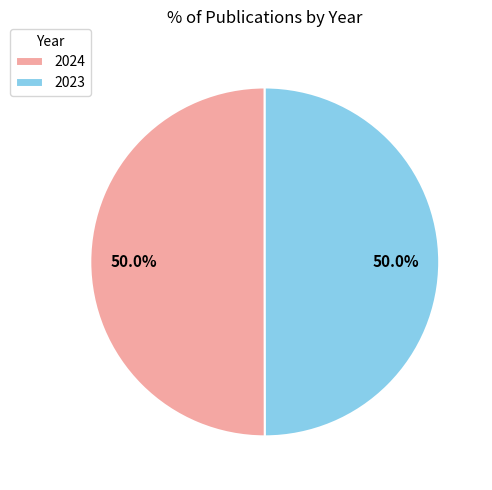

What portion of the pie excludes 2023?

50.0%